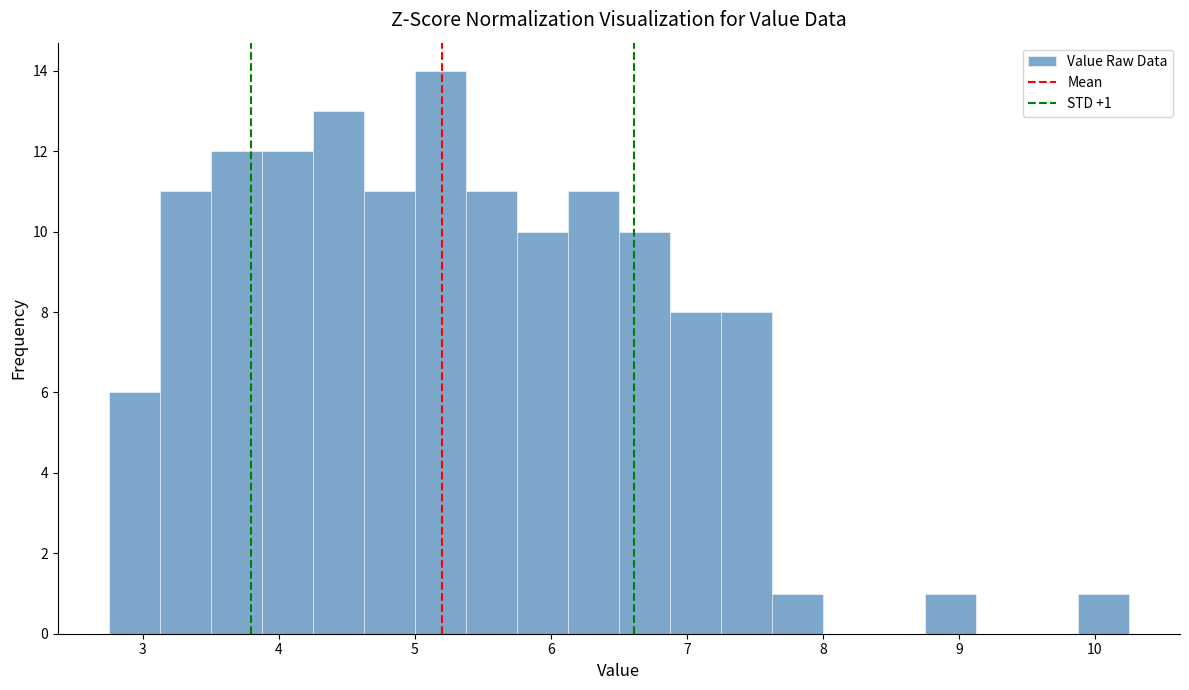

Read against the x-axis, roughly where is the centre of the tallest bar?

5.2